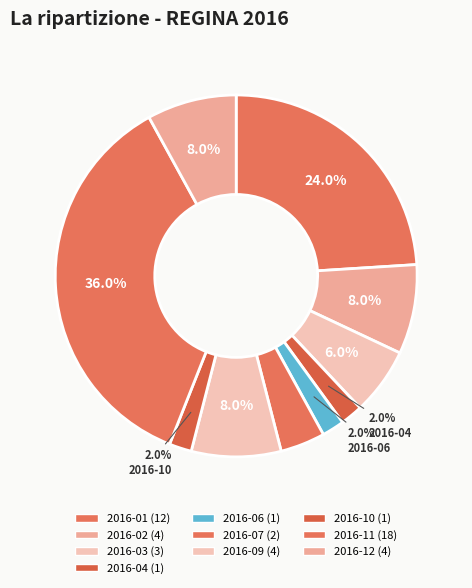

How many segments does this pie chart have?

10